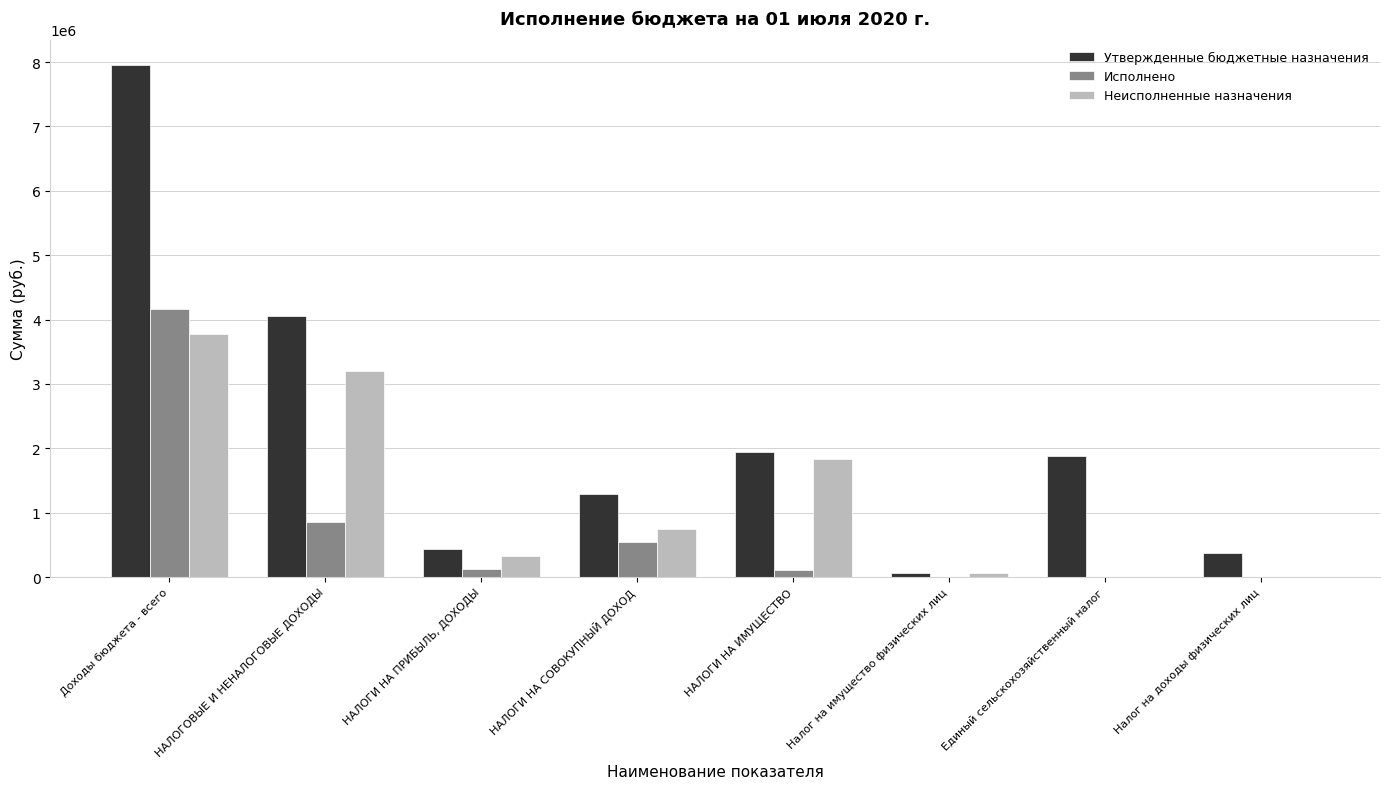

What is the difference between the Исполнено values at Доходы бюджета - всего and Единый сельскохозяйственный налог?

4167936.8